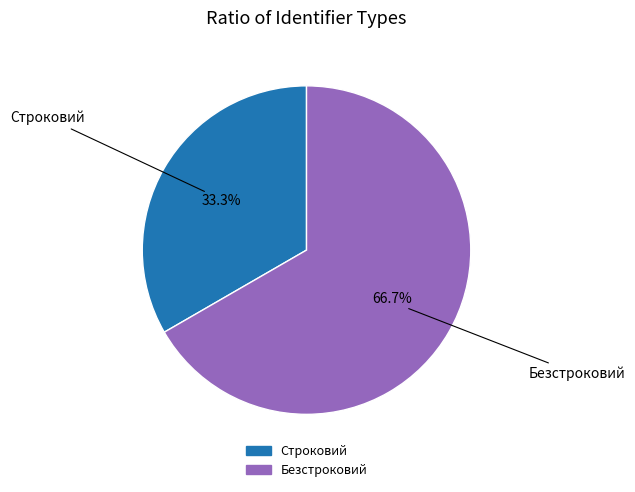

Which slice is the smallest?

Строковий